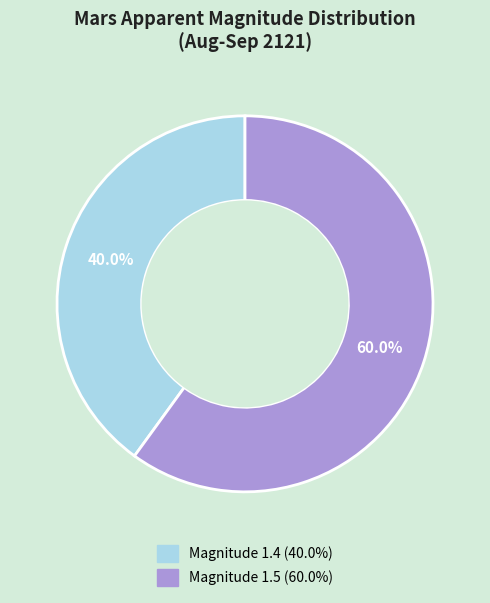

Does any single category account for the majority?

Yes